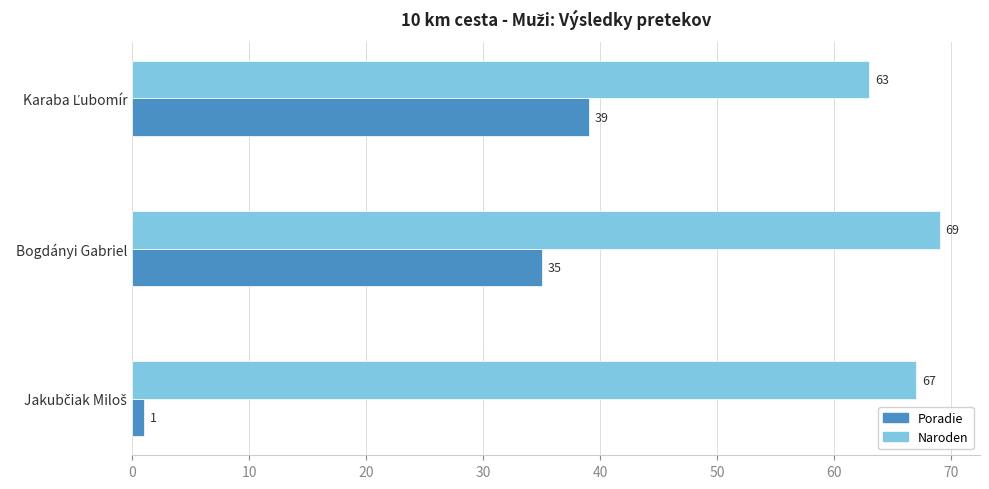

What is the sum of all Naroden values?

199